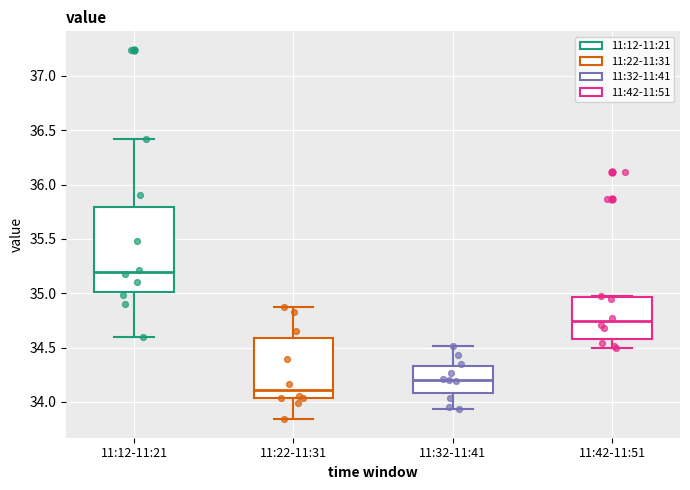

Comparing the boxes themselves (not the whiskers), which one is the tallest?

11:12-11:21